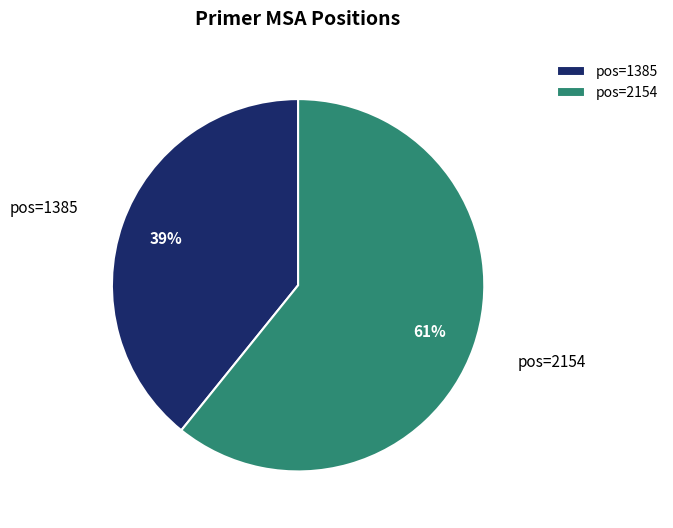

To the nearest percent, what portion does pos=2154 represent?

61%